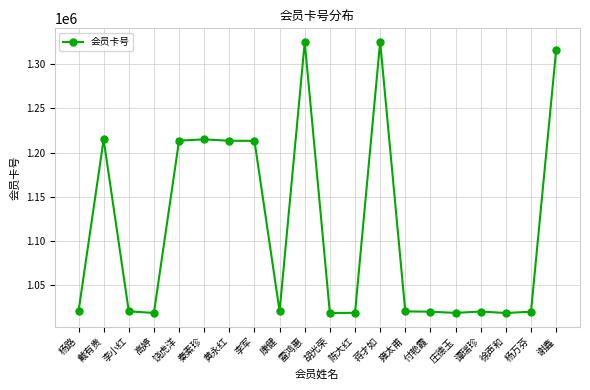

True or false: there are more than 0 points higher than both neighbors.

True